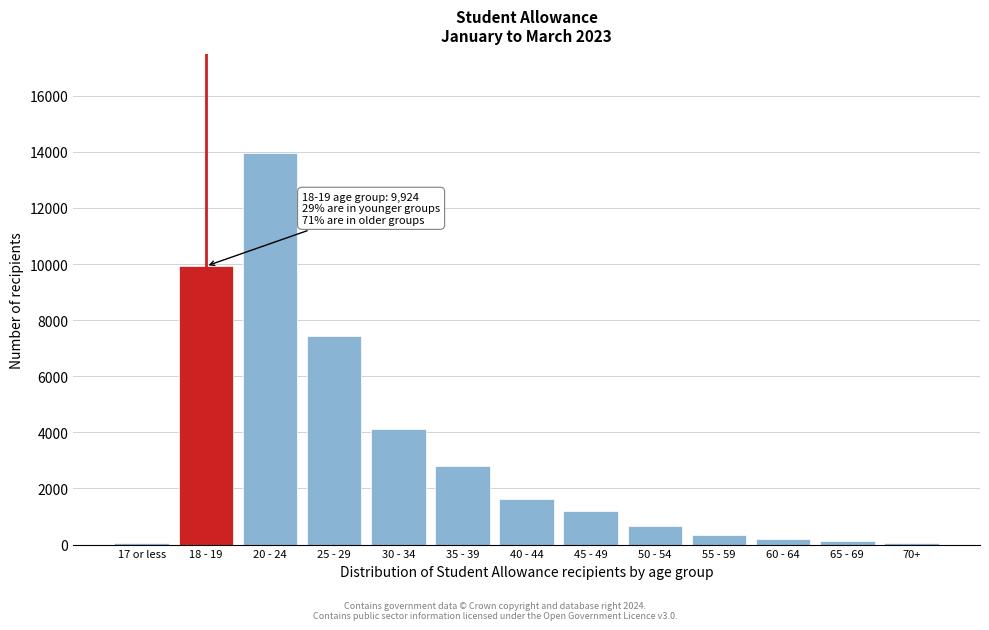

What is the label of the 9th bar from the left?

50 - 54